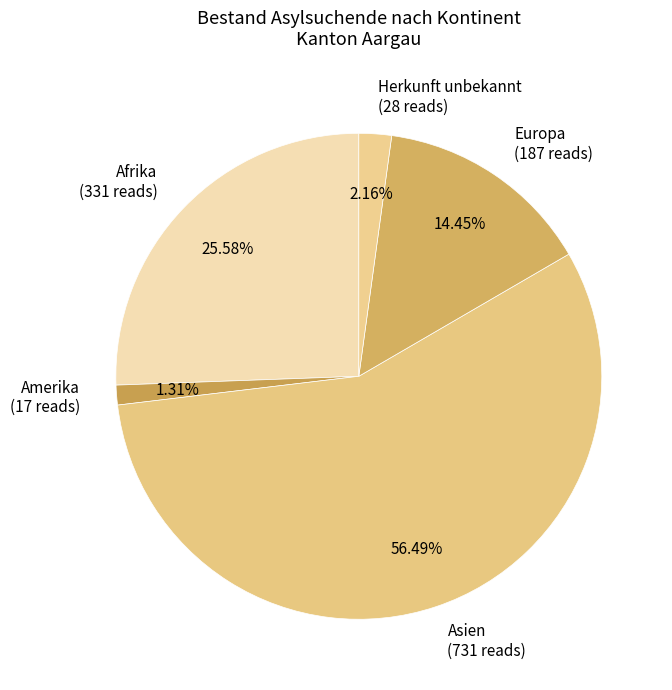

To the nearest percent, what is the difference between the Europa and Amerika slice percentages?

13%